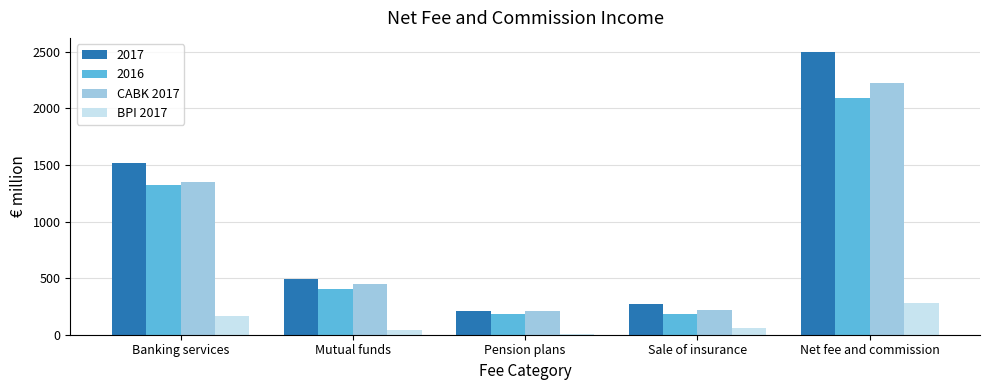

Which series has the largest total across all categories?

2017